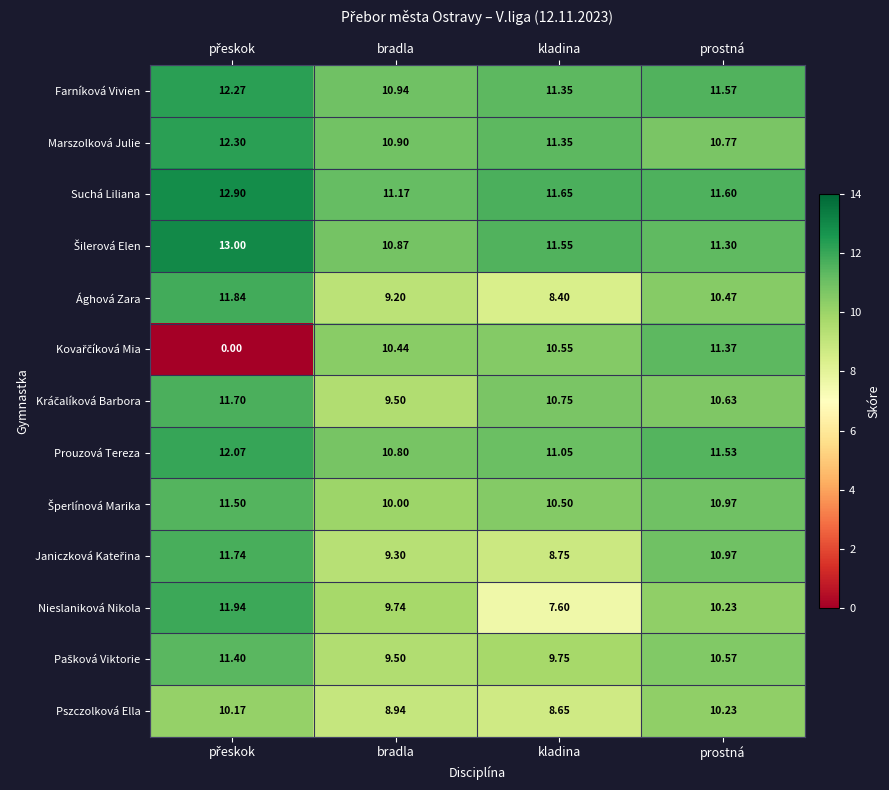

Which series changed the most between bradla and kladina?

Nieslaniková Nikola